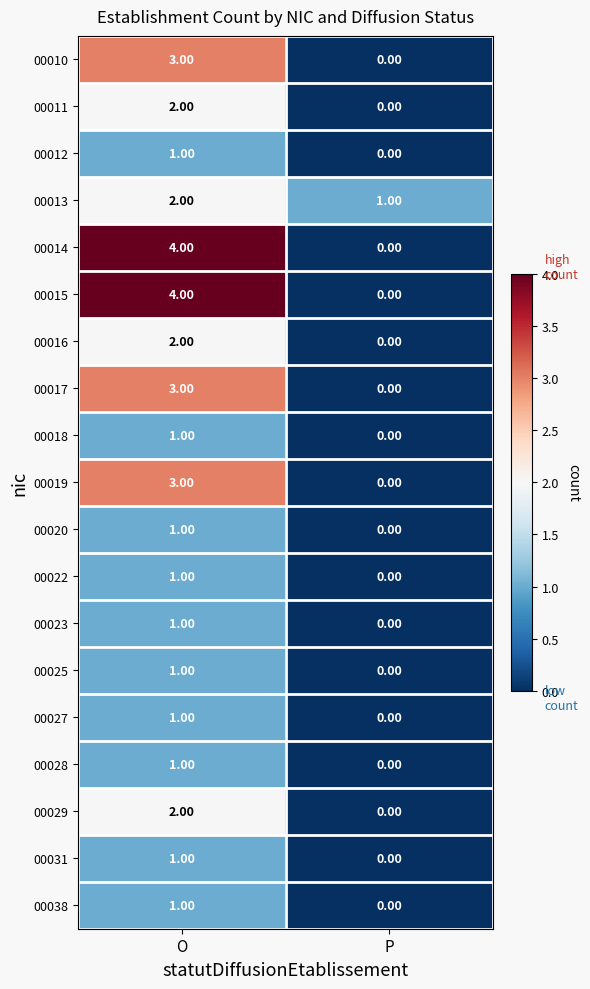

List the labels in order of 00017 value, smallest first.

P, O